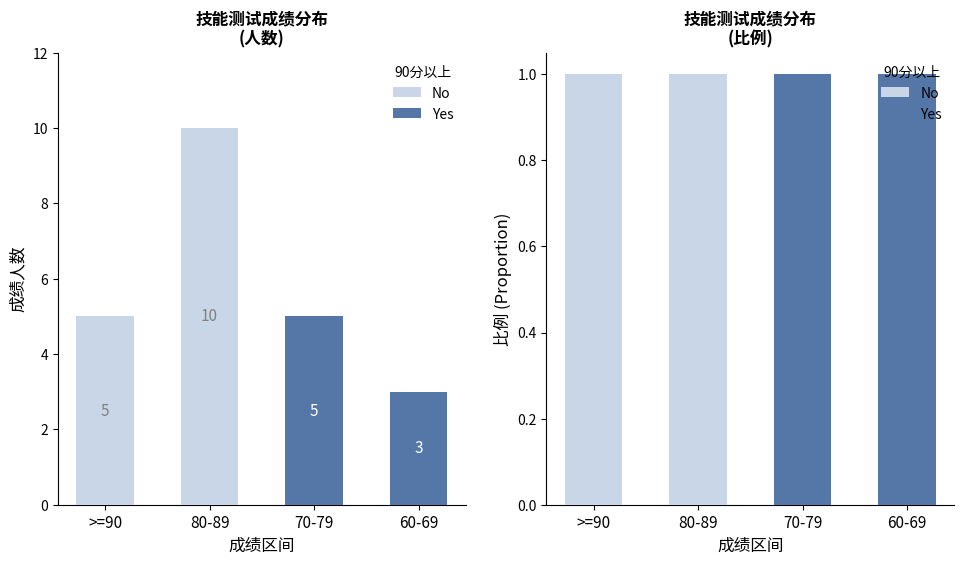

Which series has the largest total across all categories?

No